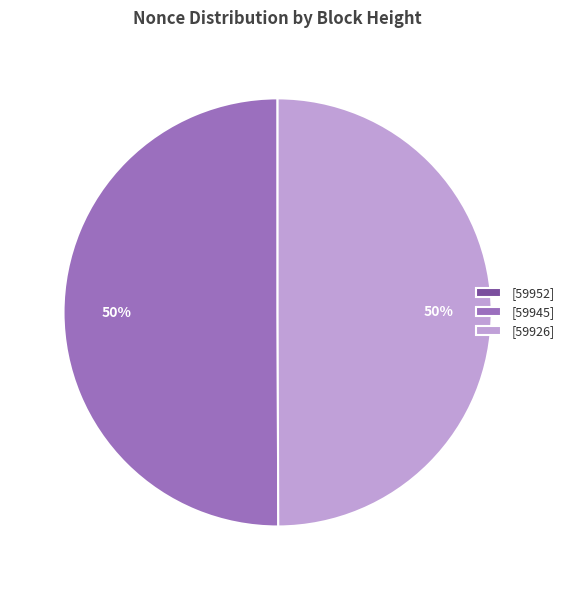

The [59945] slice represents 56% of the pie. True or false?

False